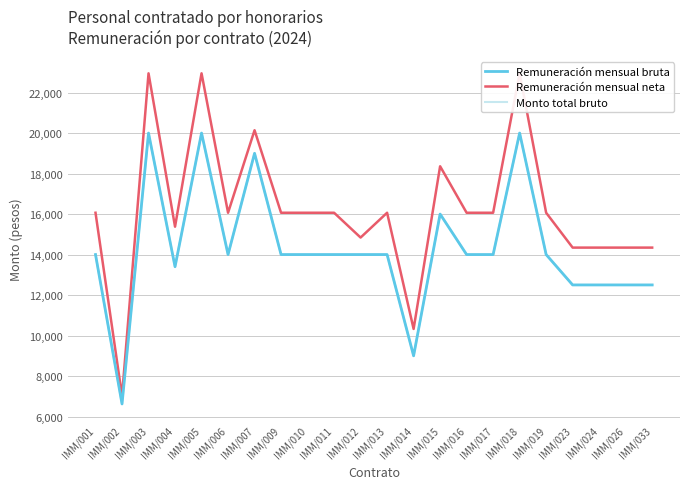

True or false: Remuneración mensual bruta and Monto total bruto cross at least once.

False